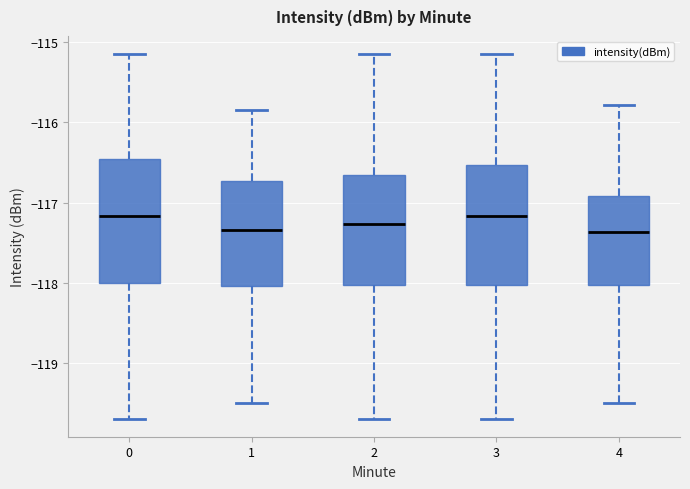

Reading left to right, transcribe this box plot: for each box, give where its median line is, the range the box spans, and where its two whiskers end, as read against the y-axis. The values are not printed on the chart, so give them approximately, as read against the axis.

0: median -117.2, box -118.0 to -116.5, whiskers -119.7 to -115.2
1: median -117.3, box -118.0 to -116.7, whiskers -119.5 to -115.8
2: median -117.3, box -118.0 to -116.7, whiskers -119.7 to -115.2
3: median -117.2, box -118.0 to -116.5, whiskers -119.7 to -115.2
4: median -117.4, box -118.0 to -116.9, whiskers -119.5 to -115.8